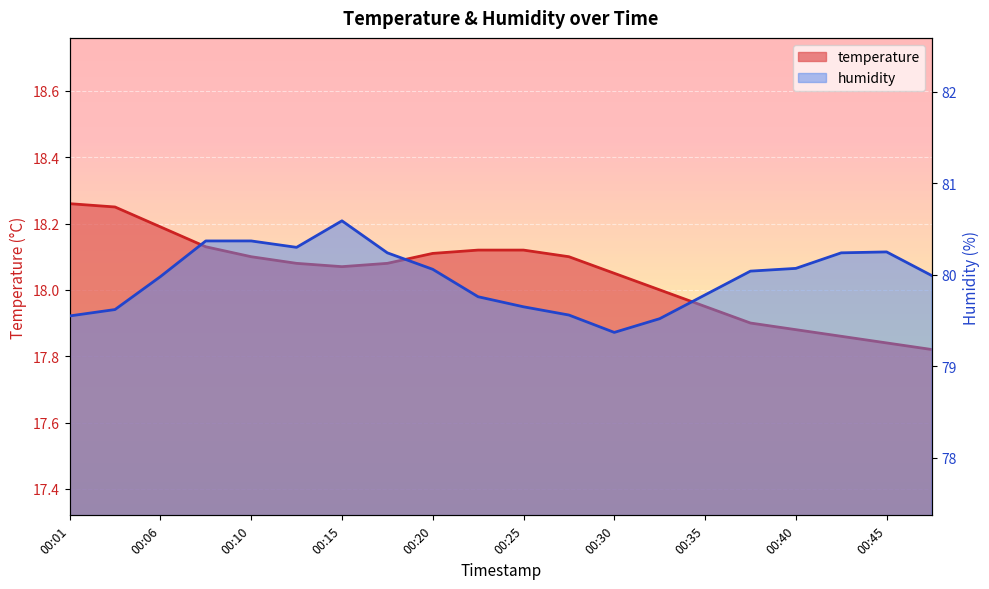

Does the chart display data point markers on the line(s)?

No